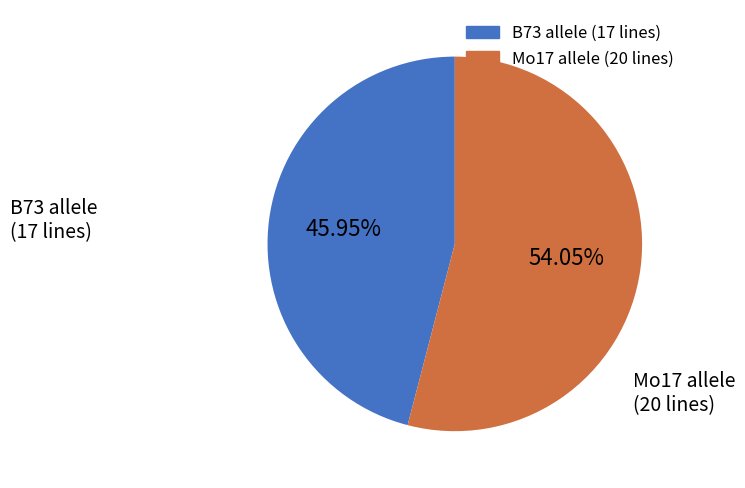

Does Mo17 account for over 50% of the chart?

Yes